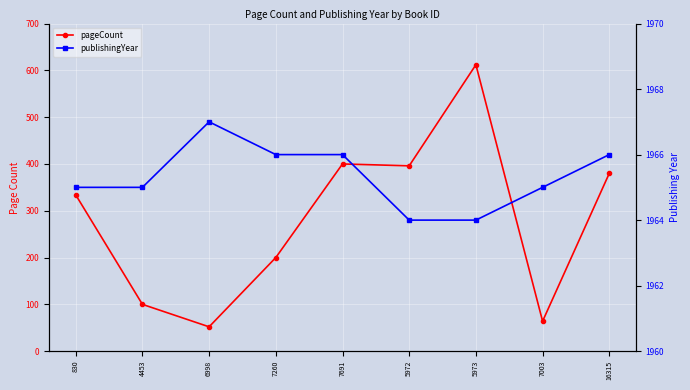

In pageCount, how many points are lower than both neighbors (excluding endpoints)?

3